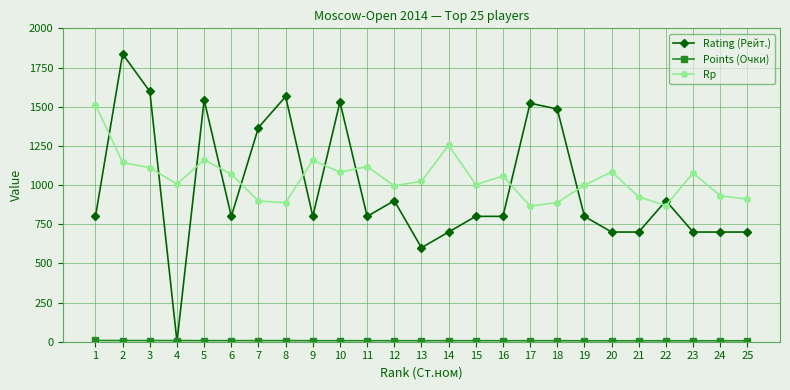

What is the total value across all series at 23?

1783.0